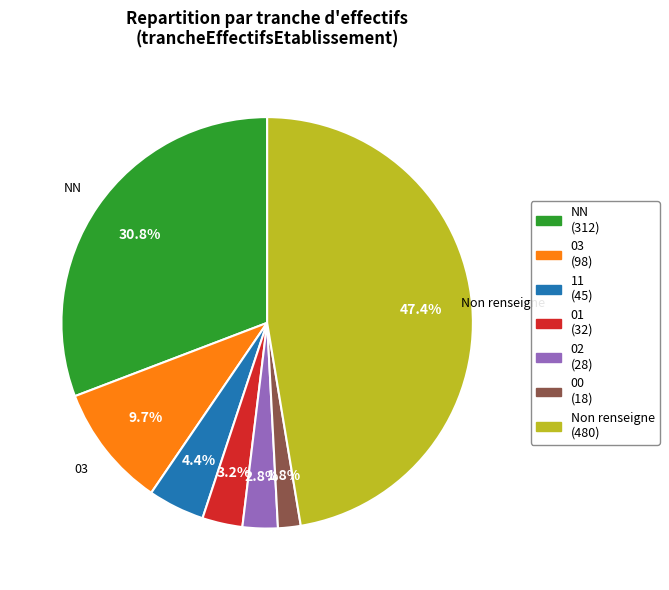

Does any single category account for the majority?

No